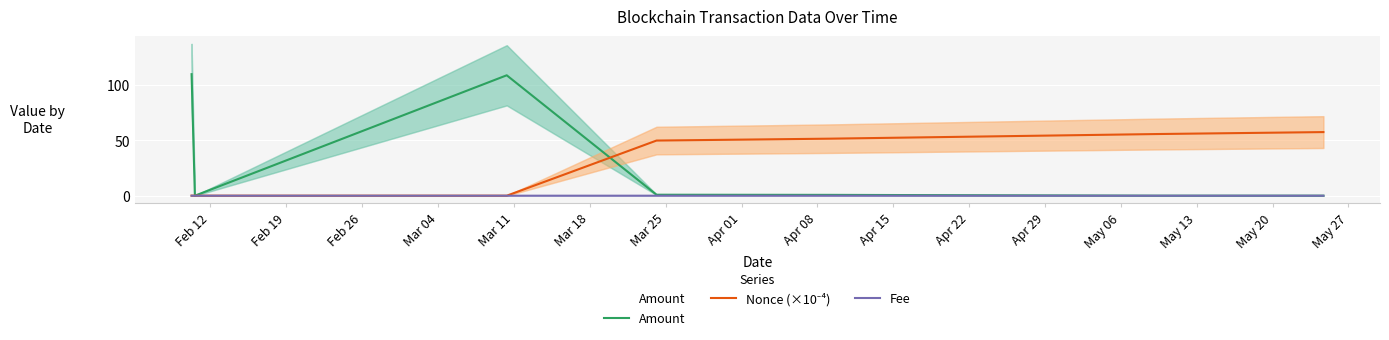

What is the label of the 7th point from the left?

Mar 25